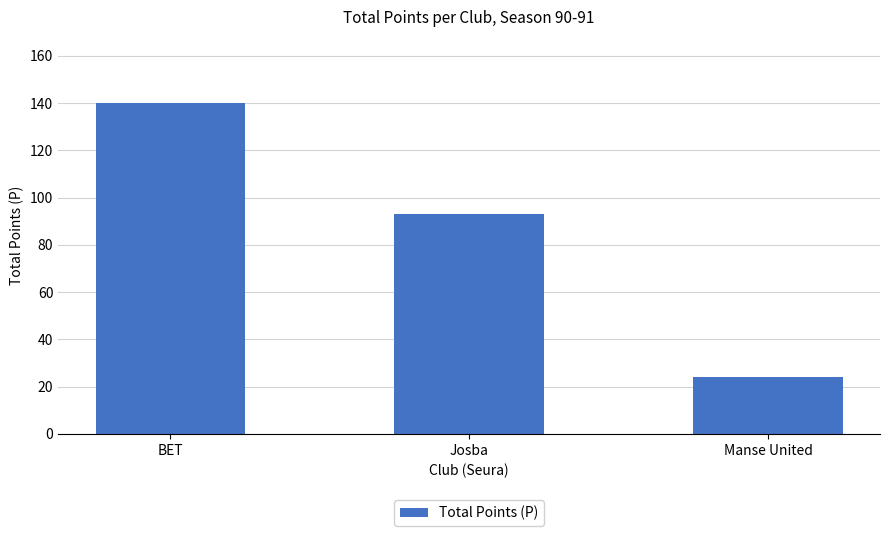

Approximately how many times larger is the value at Manse United compared to BET?

0.2